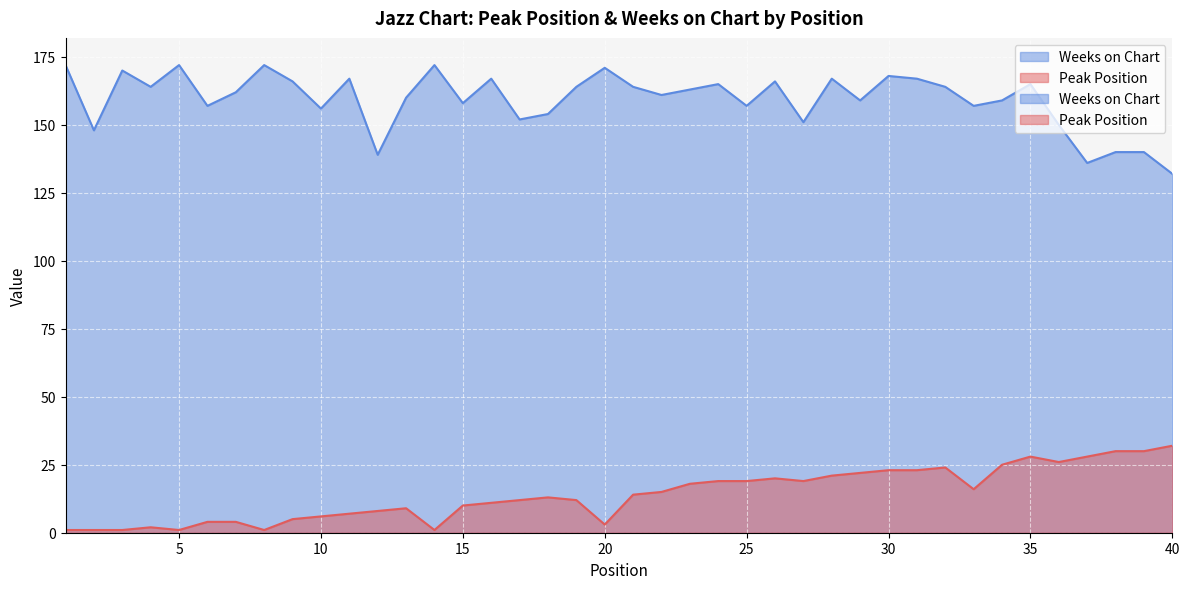

Which series has the largest range (max minus min)?

Weeks on Chart